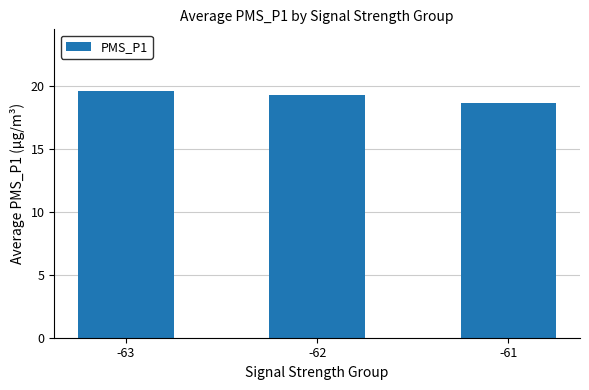

Is it true that the value at -61 is 28.3?

False